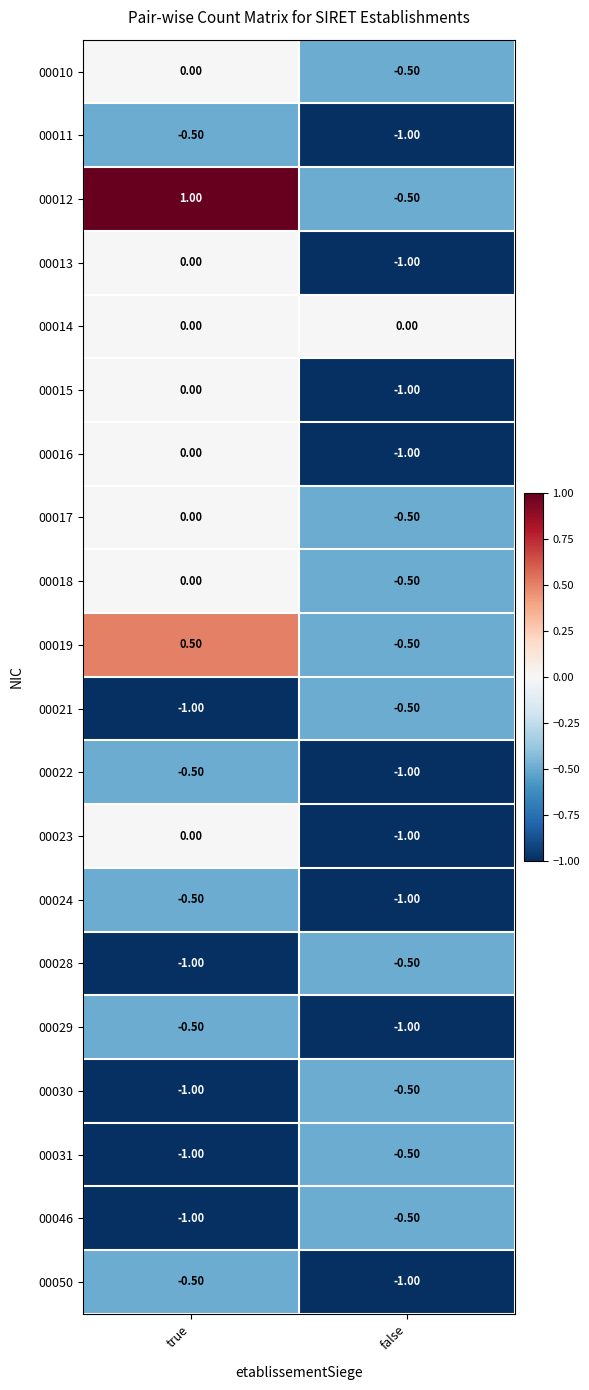

How many data points does each series have?

2